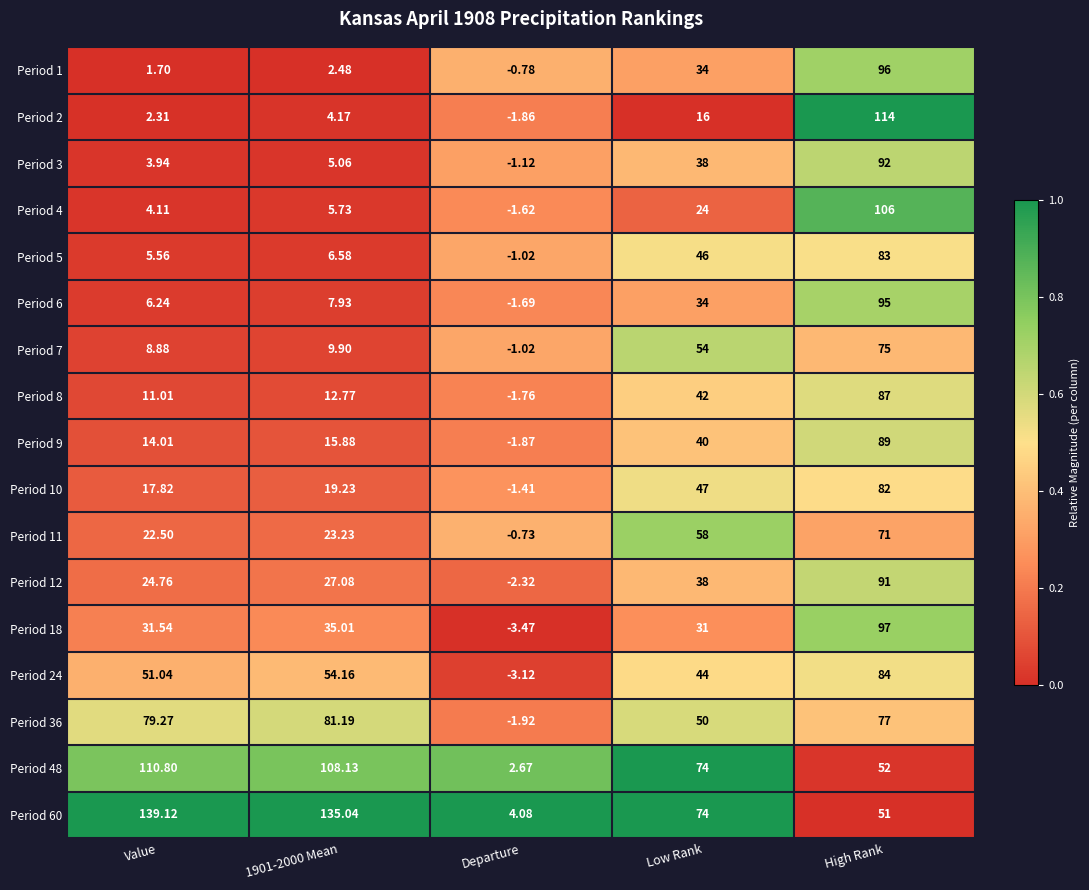

At how many categories does at least one series exceed 0?

5